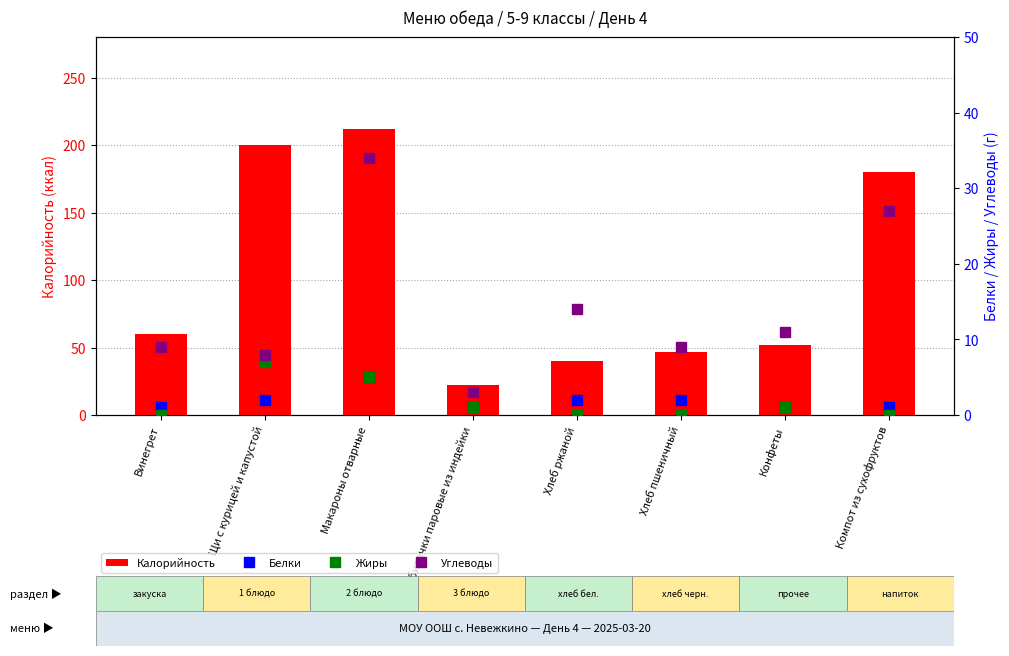

What is the difference between the highest and lowest values at Винегрет?

60